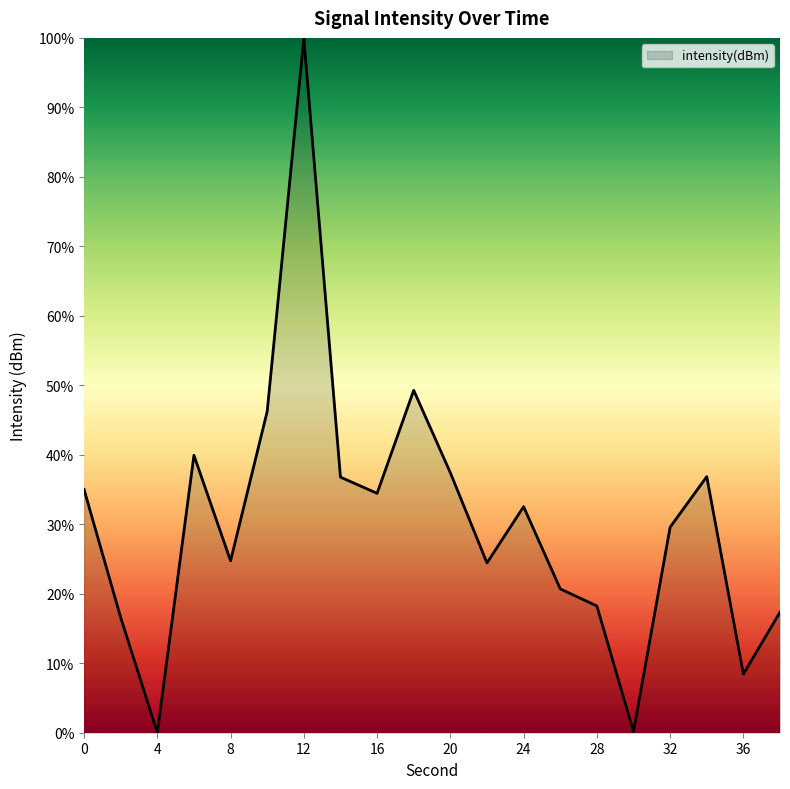

What is the difference between the second highest and minimum values?

49.3